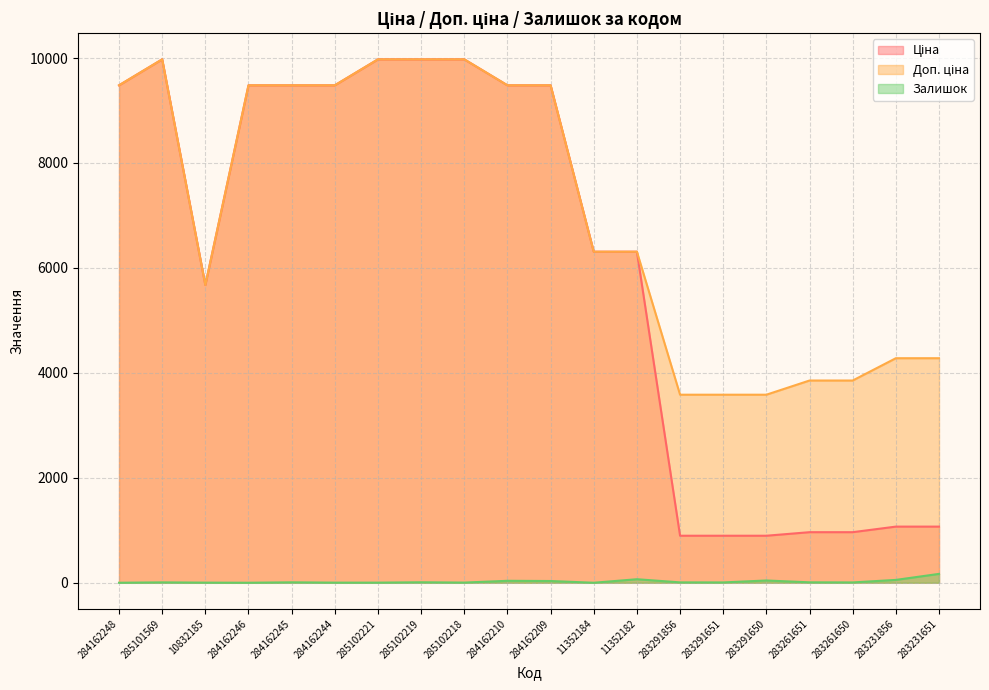

Is the value of Ціна at 11352184 greater than the value of Доп. ціна at 283291650?

Yes